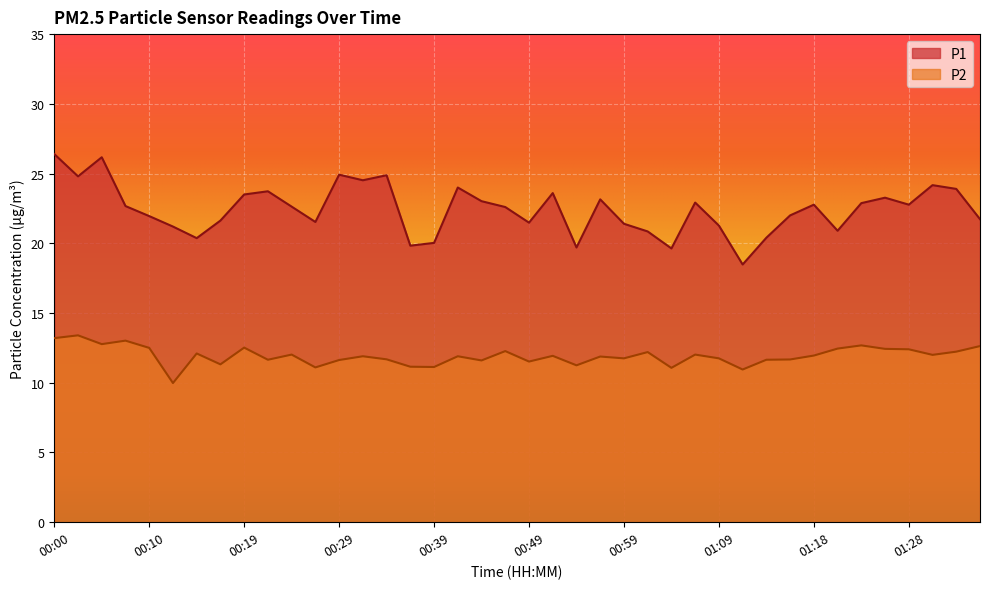

List the series in order of their overall mean, lowest first.

P2, P1